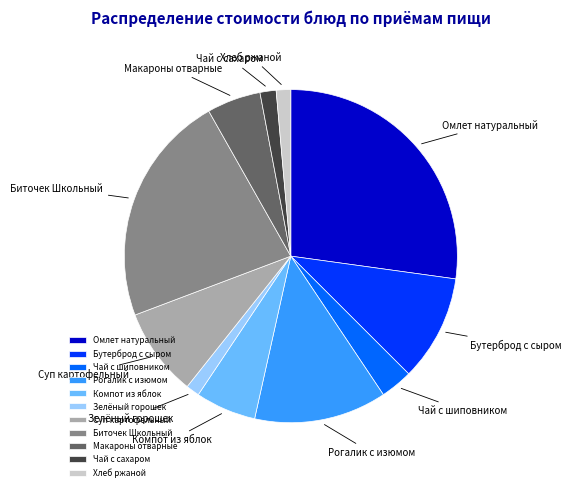

The Чай с сахаром slice represents 2% of the pie. True or false?

True